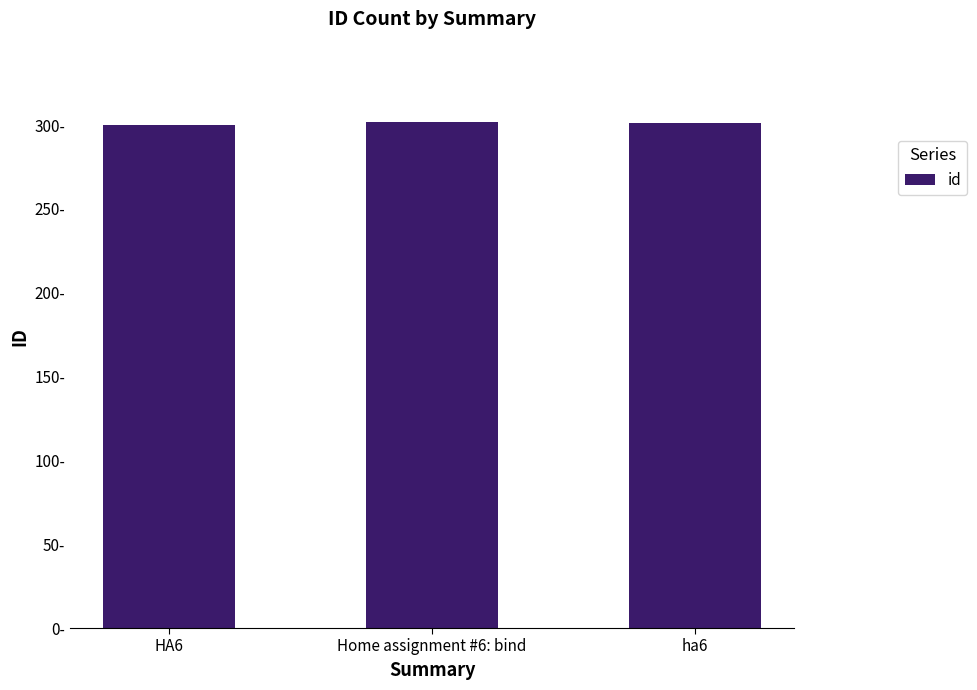

Where is the data nearest to the value 301?

ha6